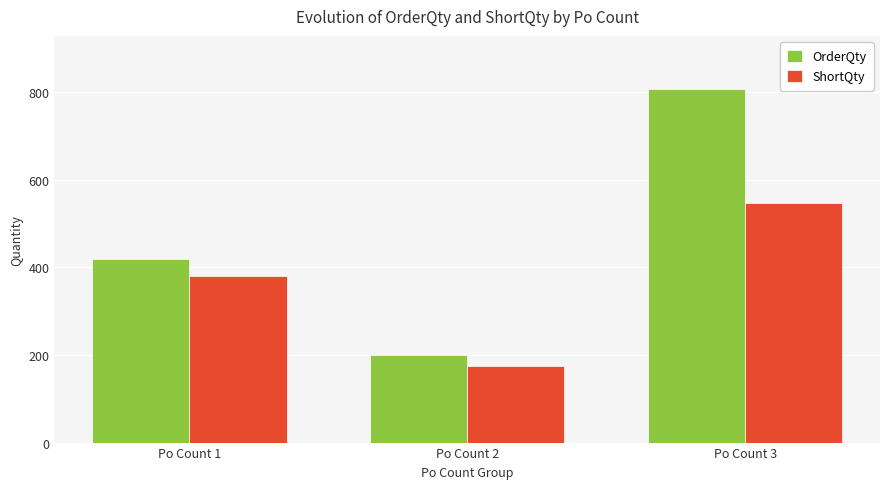

What is the value of the ShortQty bar at the 3rd from the left?

547